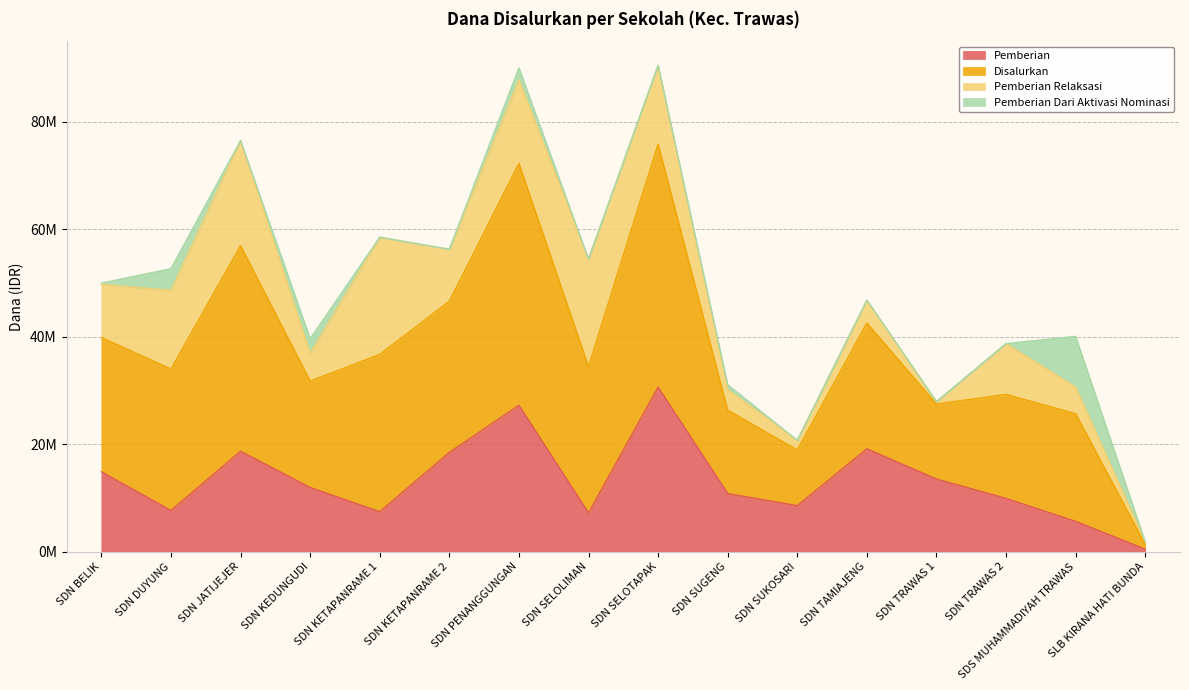

What is the average value of the Pemberian series?

13246875